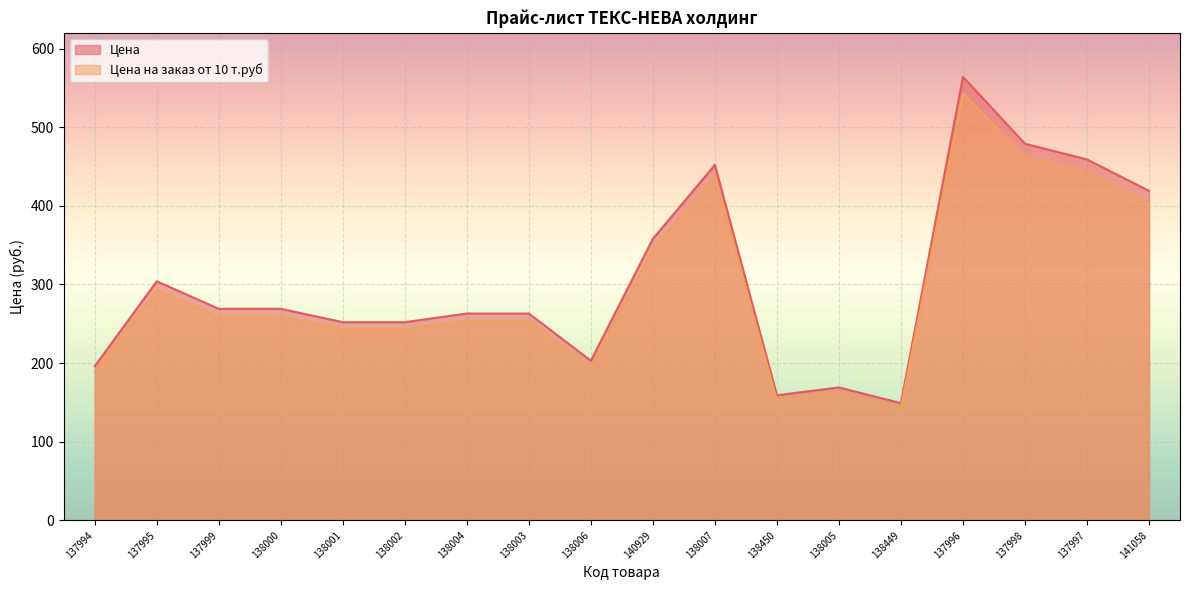

What is the sum of all Цена на заказ от 10 т.руб values?

5279